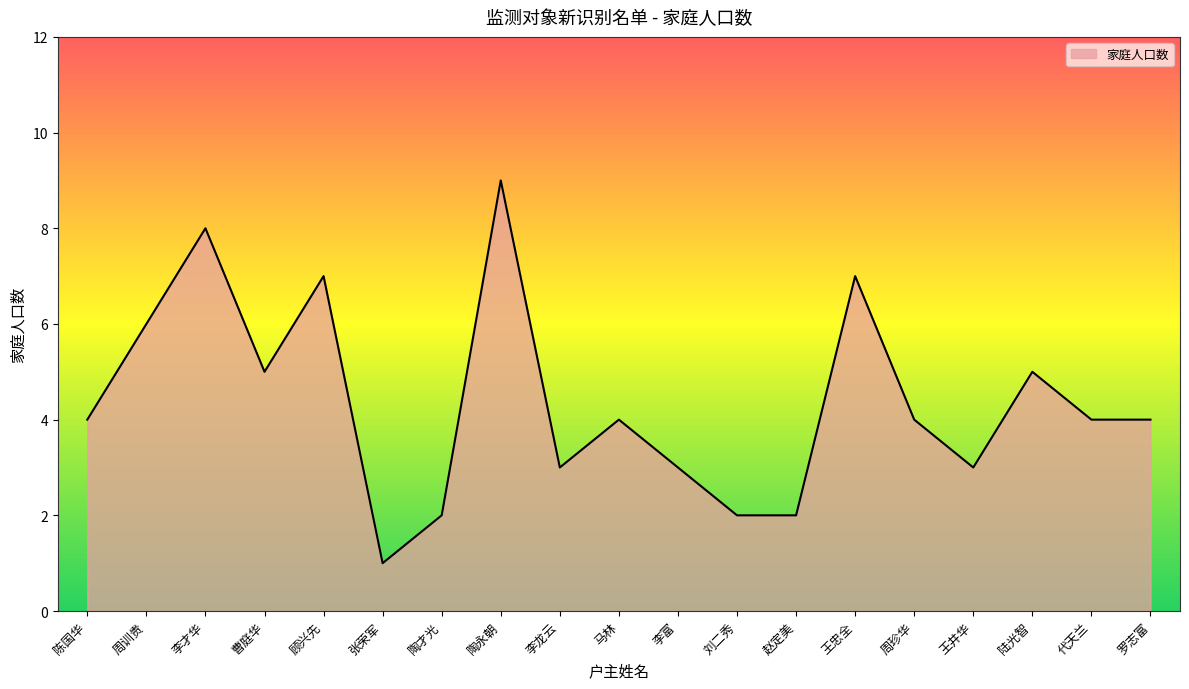

At which category does the chart reach its minimum across all series?

张荣军